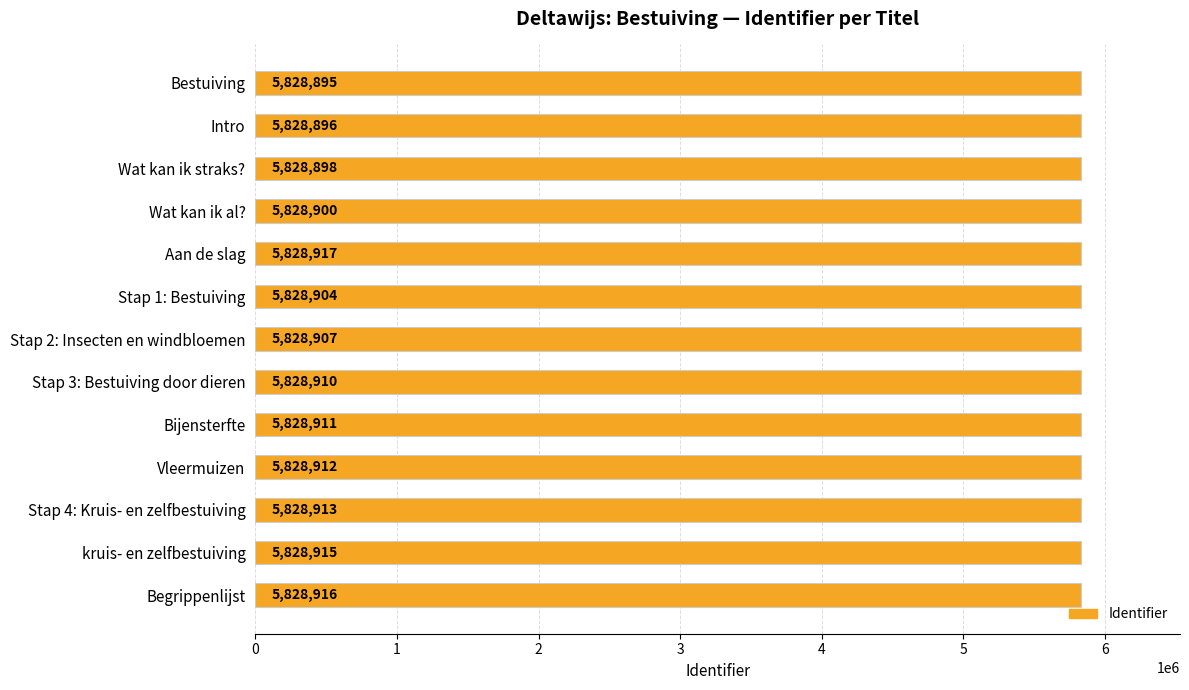

What is the label of the 3rd bar from the top?

Wat kan ik straks?